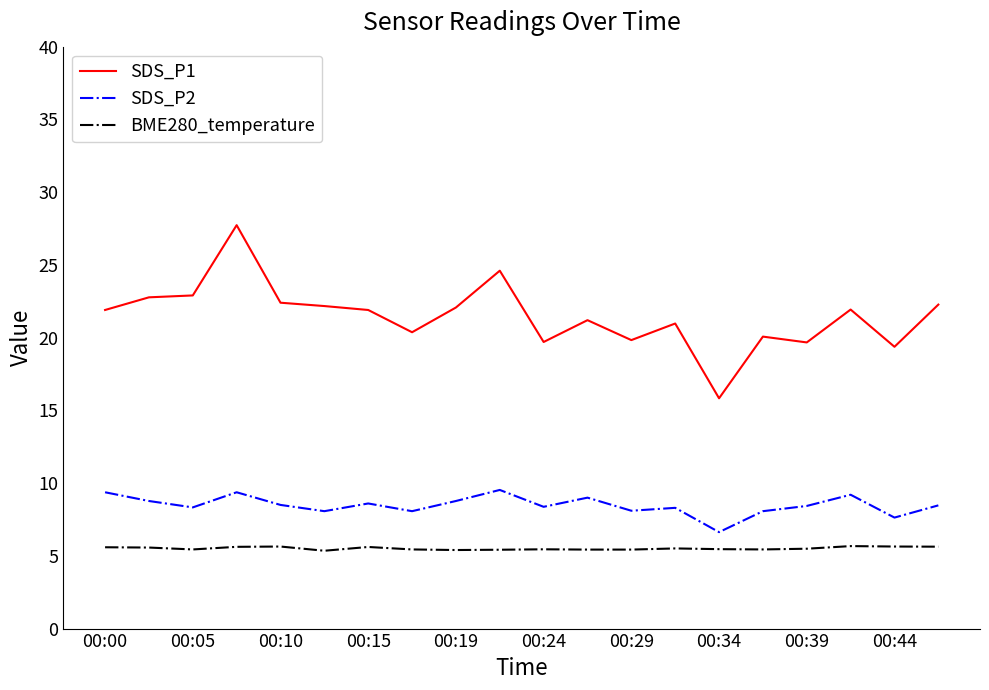

Which series has the largest total across all categories?

SDS_P1